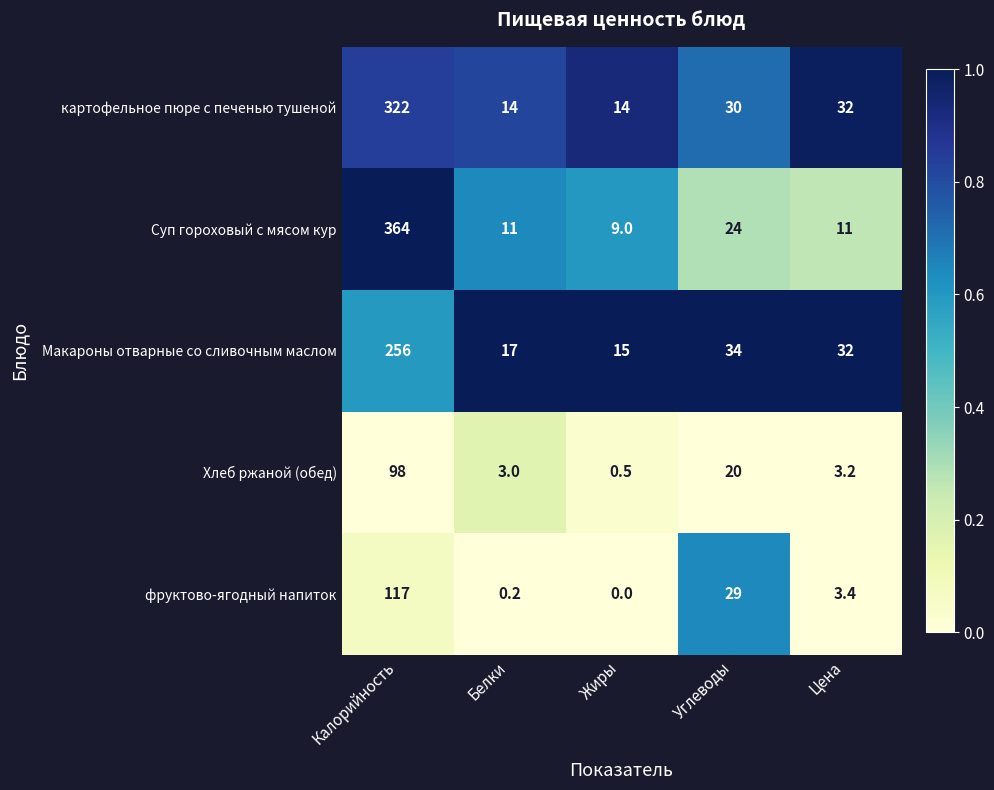

What is the difference between the highest and lowest values at Калорийность?

266.0